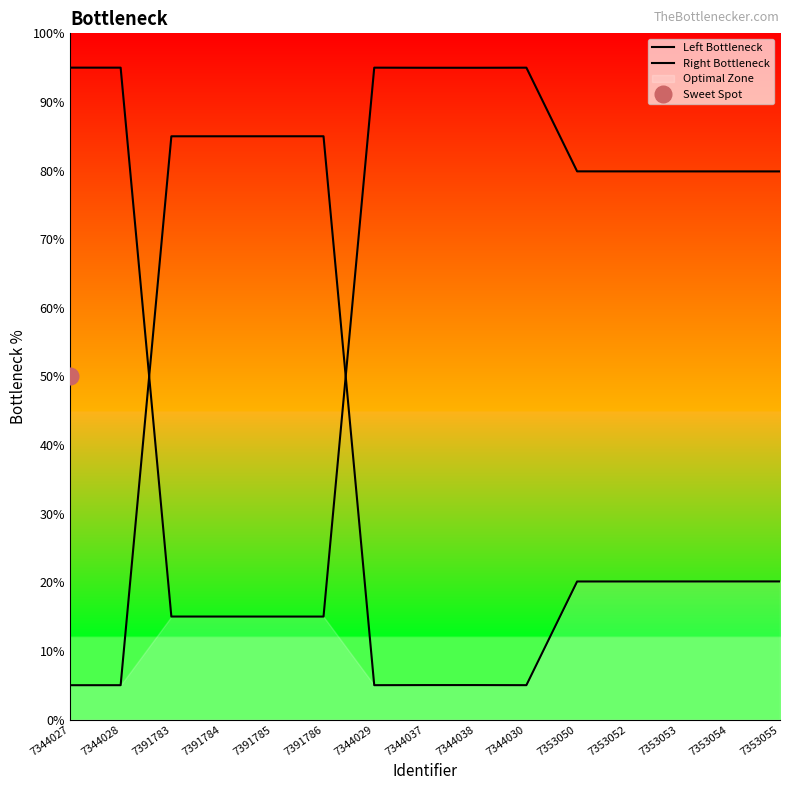

Which category has the highest value in the Left Bottleneck series?

7344027